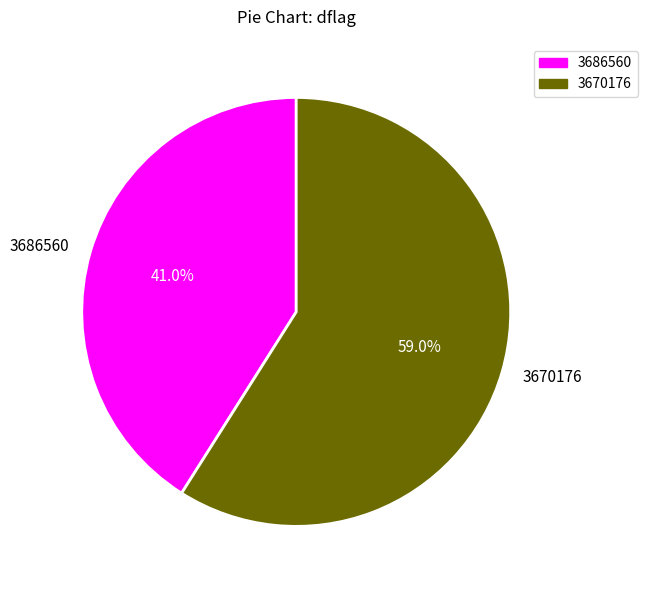

Do 3670176 and 3686560 together represent more than half of the pie?

Yes